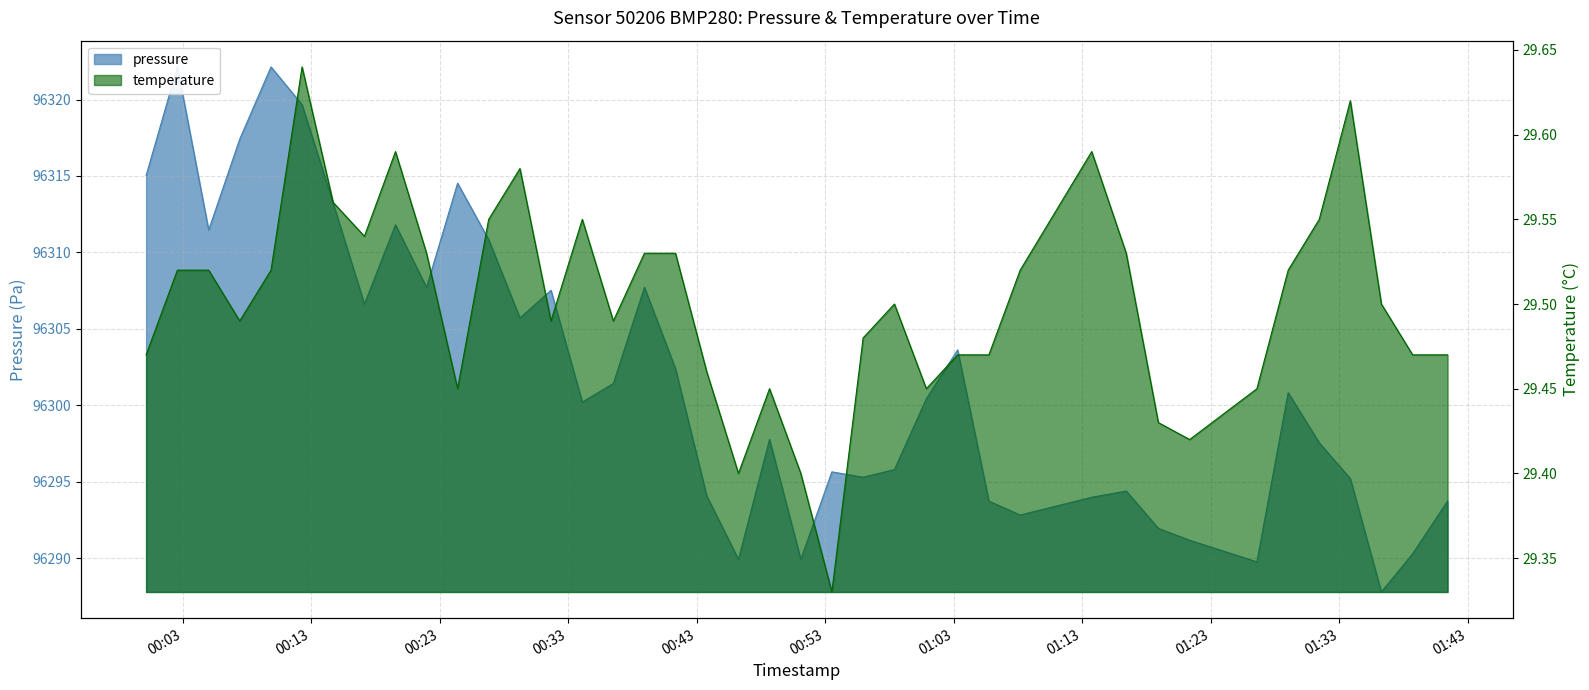

Is the value of temperature at 2023-08-24T01:31:26 greater than the value of pressure at 2023-08-24T00:53:31?

No